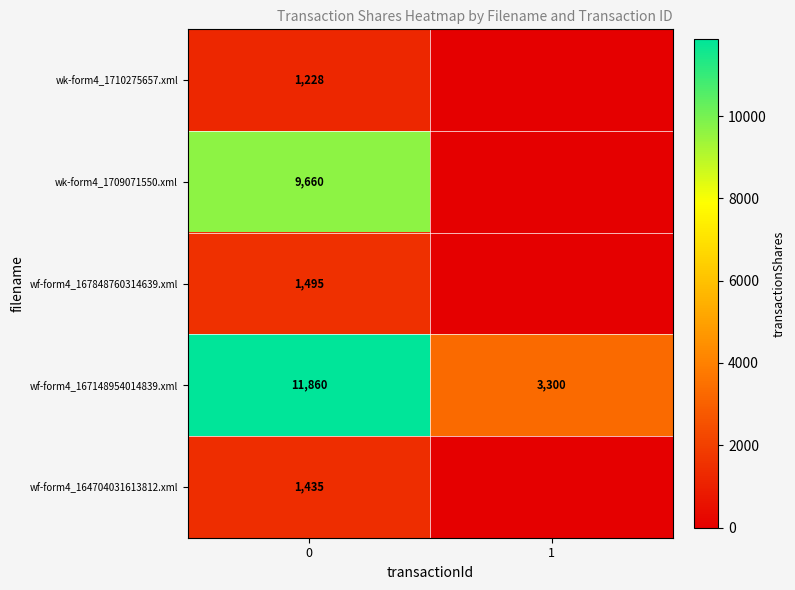

What is the maximum value shown in the chart?

11860